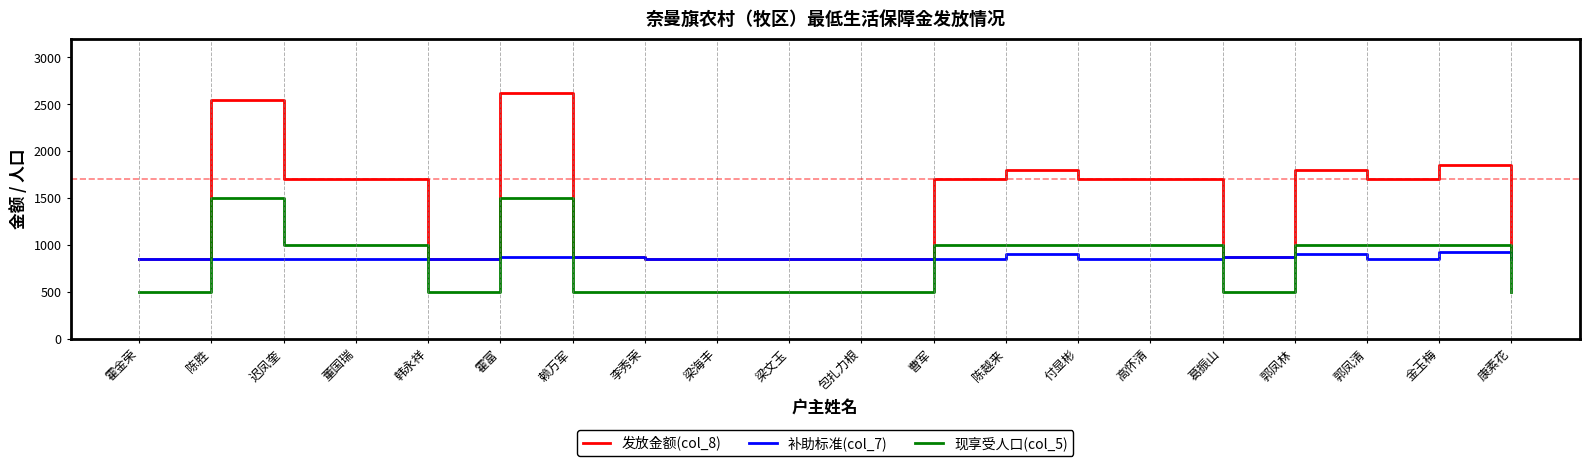

What is the total value across all series at 郭凤林?

3700